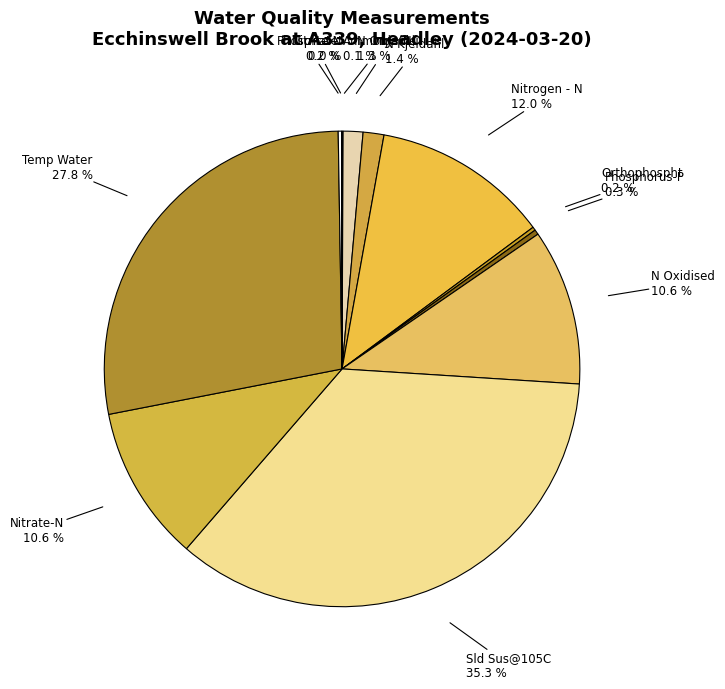

Which category has the biggest portion of the pie?

Sld Sus@105C